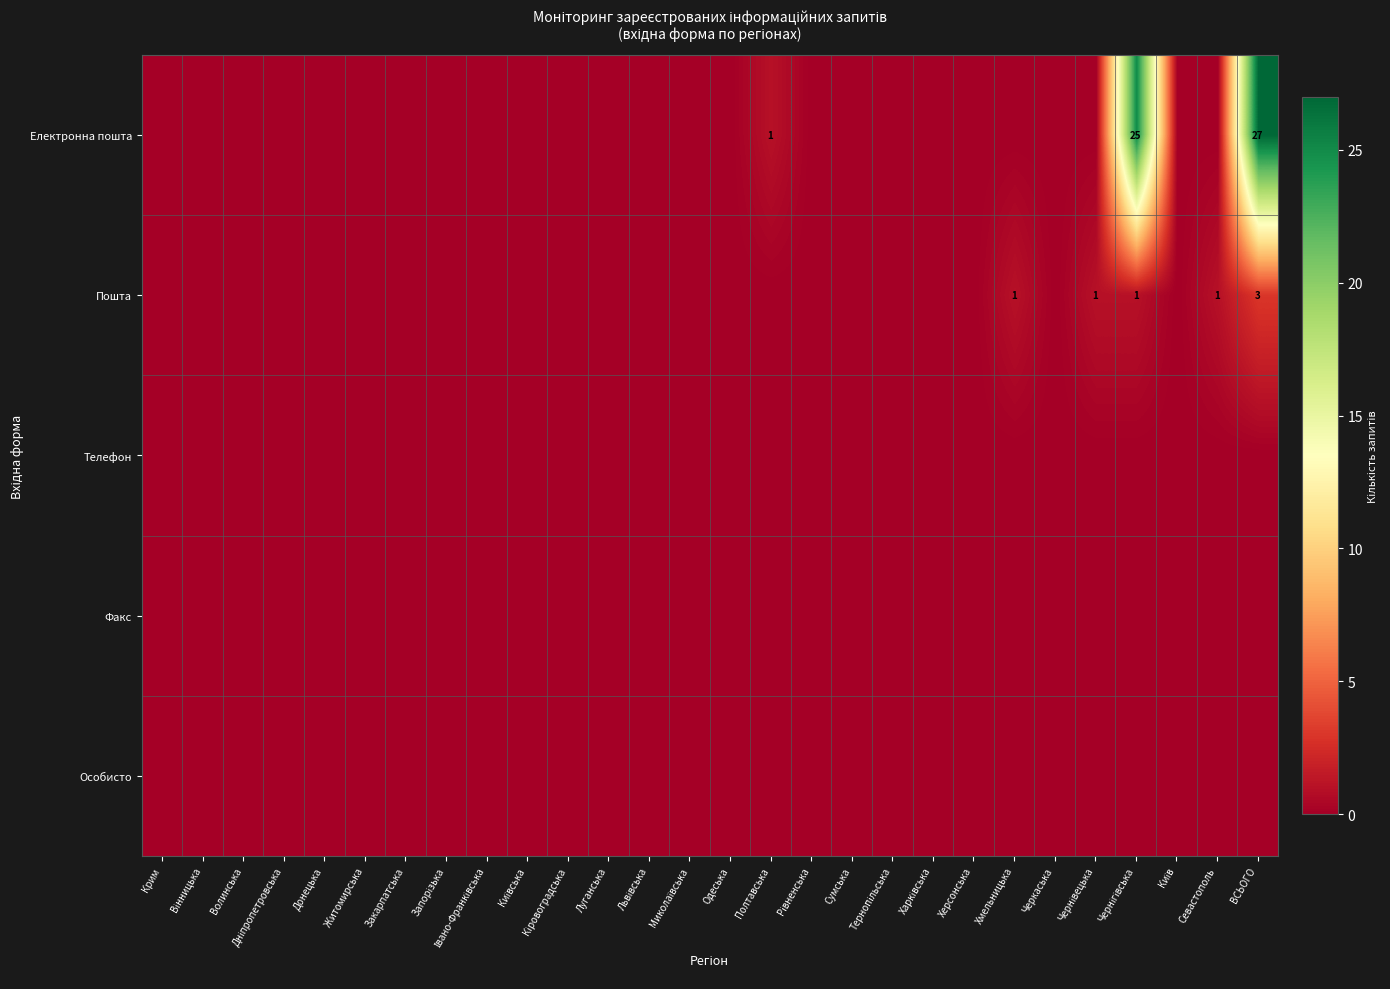

The value of Телефон at Хмельницька is 0. True or false?

True